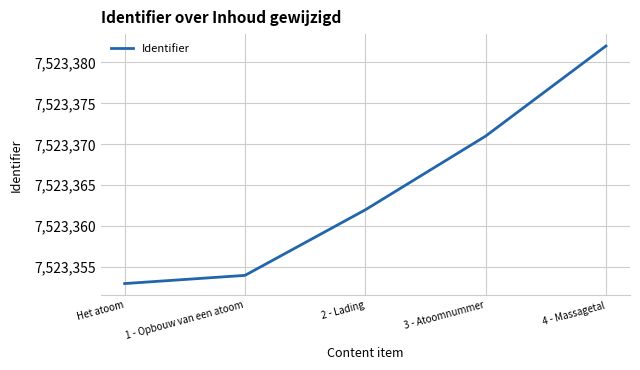

Between 2 - Lading and 3 - Atoomnummer, which is larger?

3 - Atoomnummer